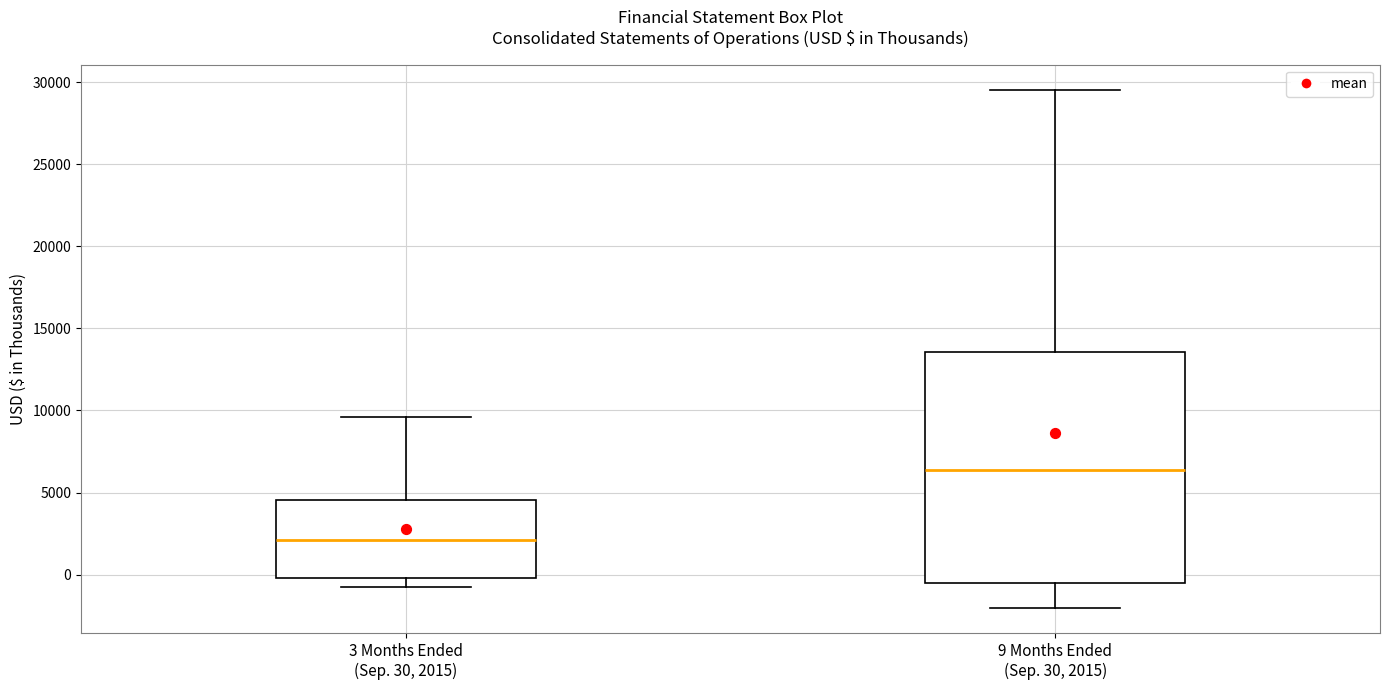

Which box's median line is the lowest?

3 Months Ended (Sep. 30, 2015)